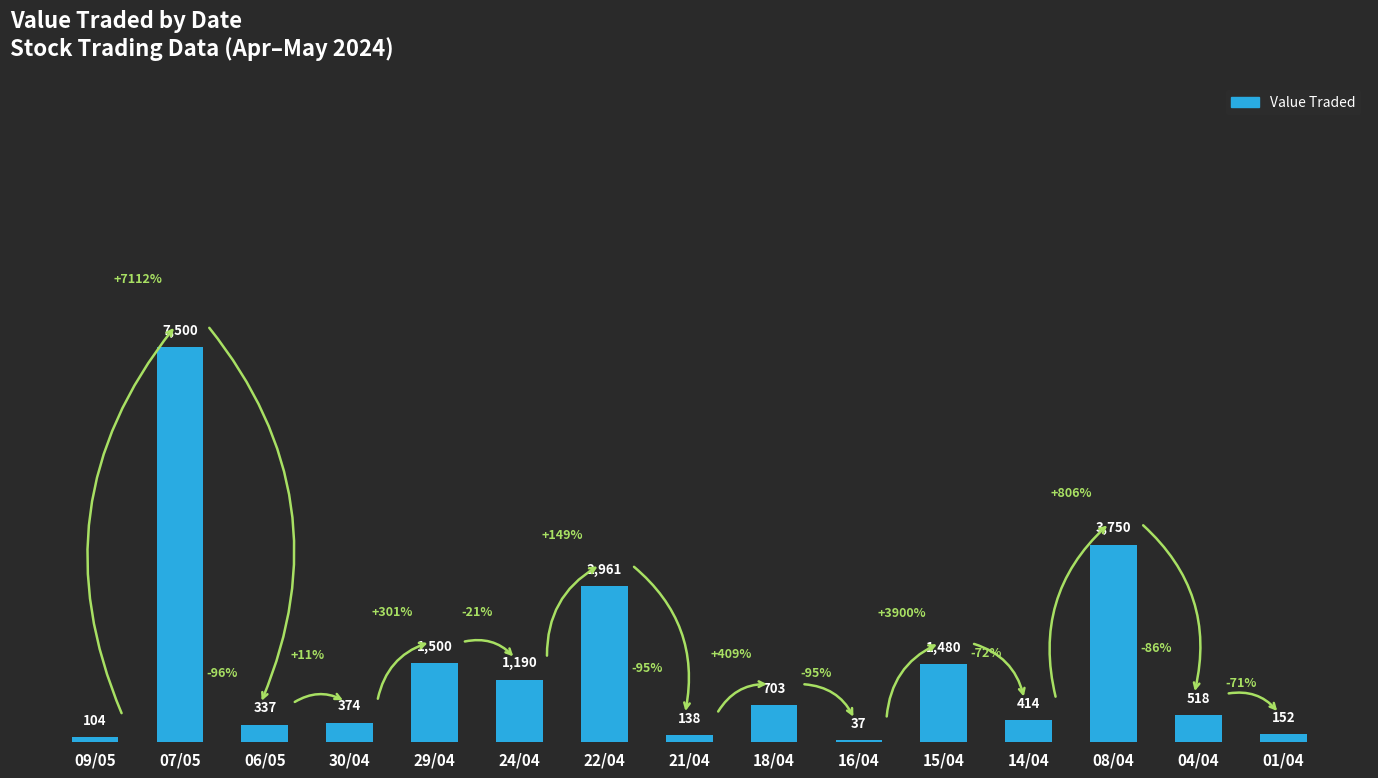

How many series are shown in this chart?

1